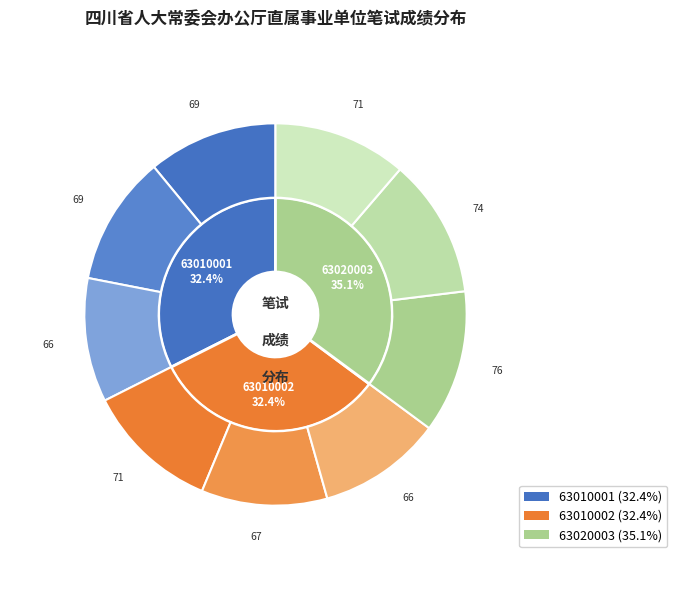

Is it true that 63010001 is 33% of the pie?

True